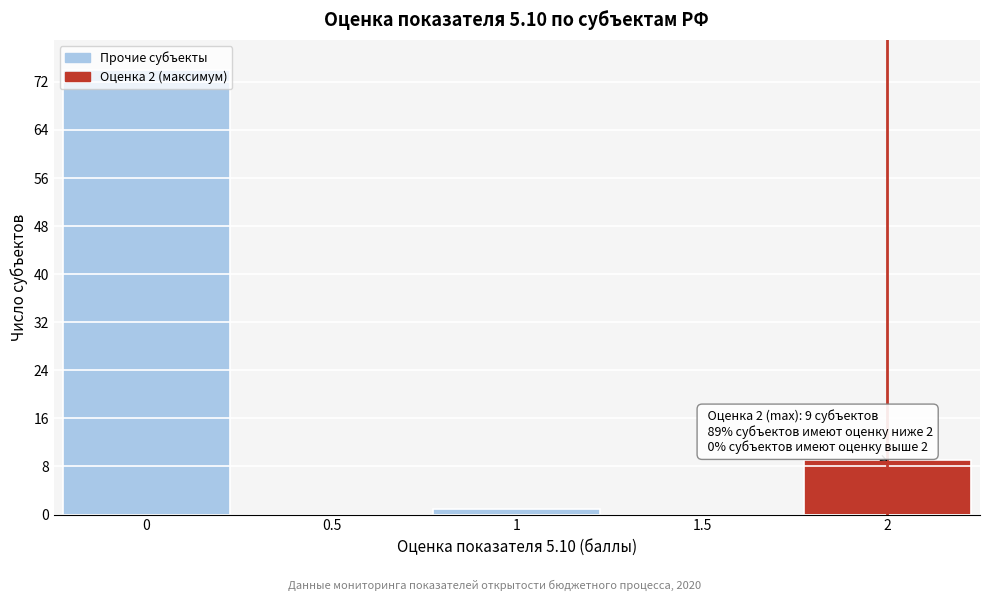

Which range on the x-axis has the tallest bar?

-0.25 to 0.25